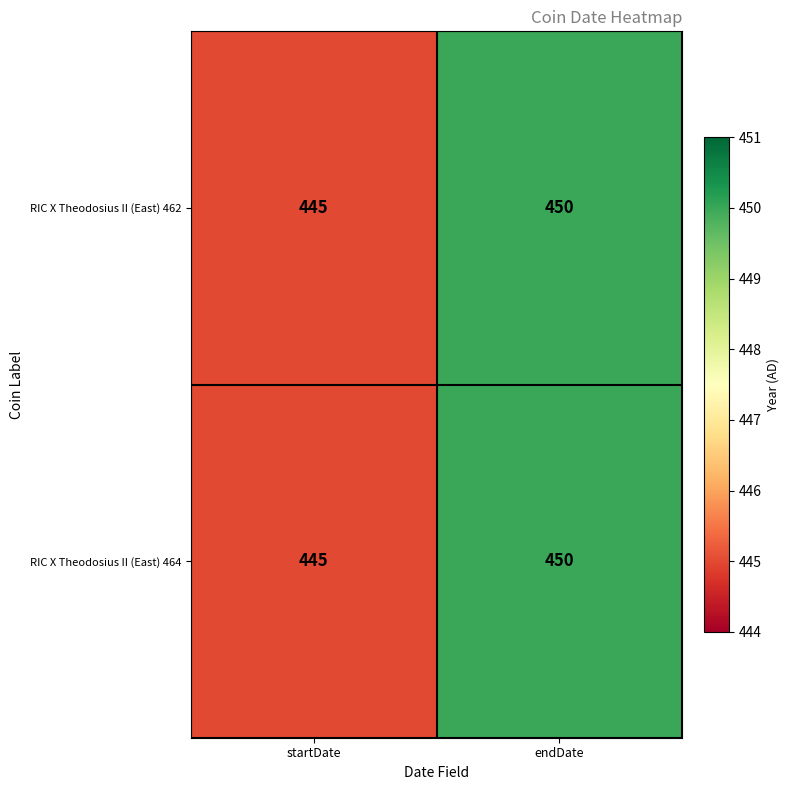

Reading left to right, transcribe all the data shown in this chart.

RIC X Theodosius II (East) 462: 445	450
RIC X Theodosius II (East) 464: 445	450